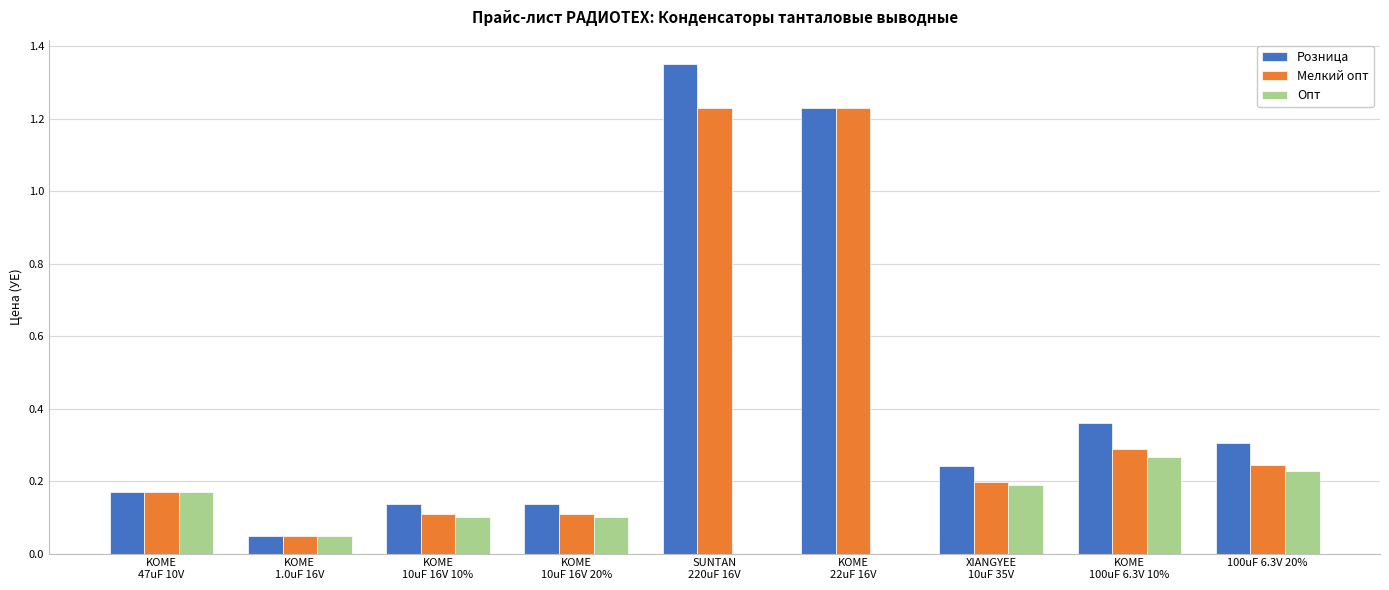

The value of Мелкий опт at 100uF 6.3V 20% is 0.4. True or false?

False